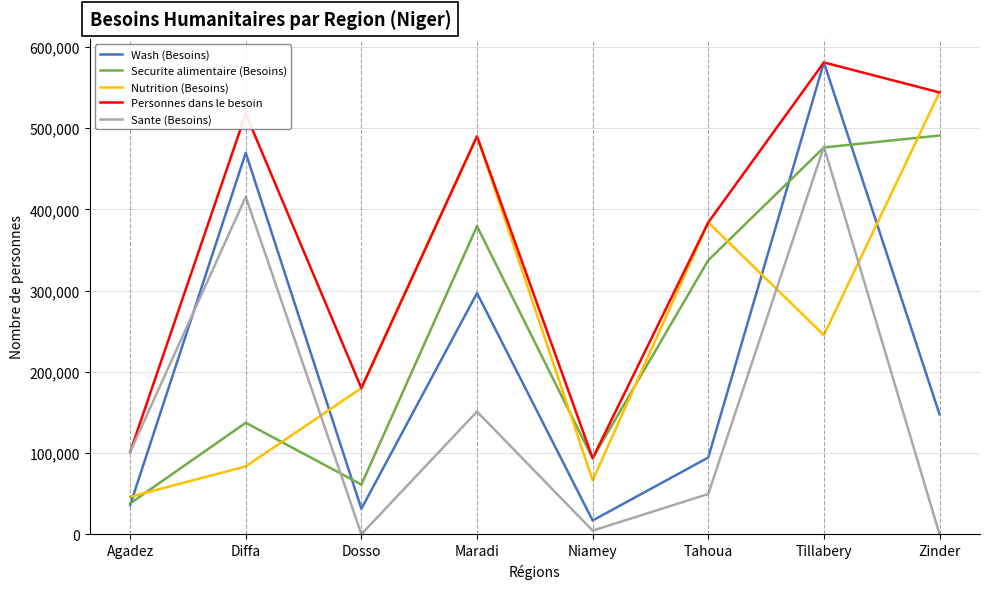

The value of Personnes dans le besoin at Tahoua is 383942. True or false?

True